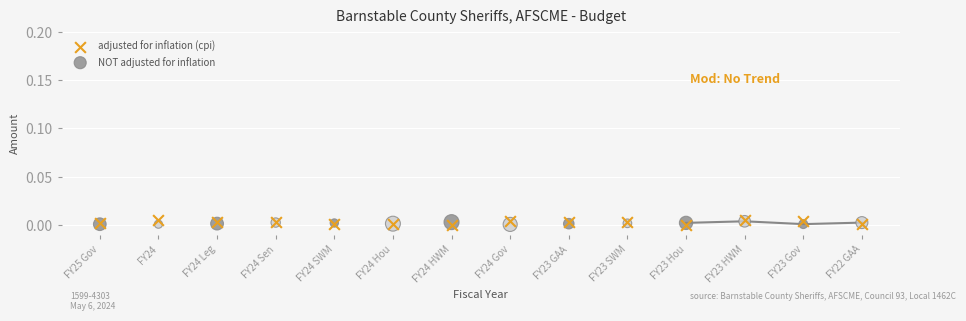

What are all the series names shown in the legend?

adjusted for inflation (cpi), NOT adjusted for inflation